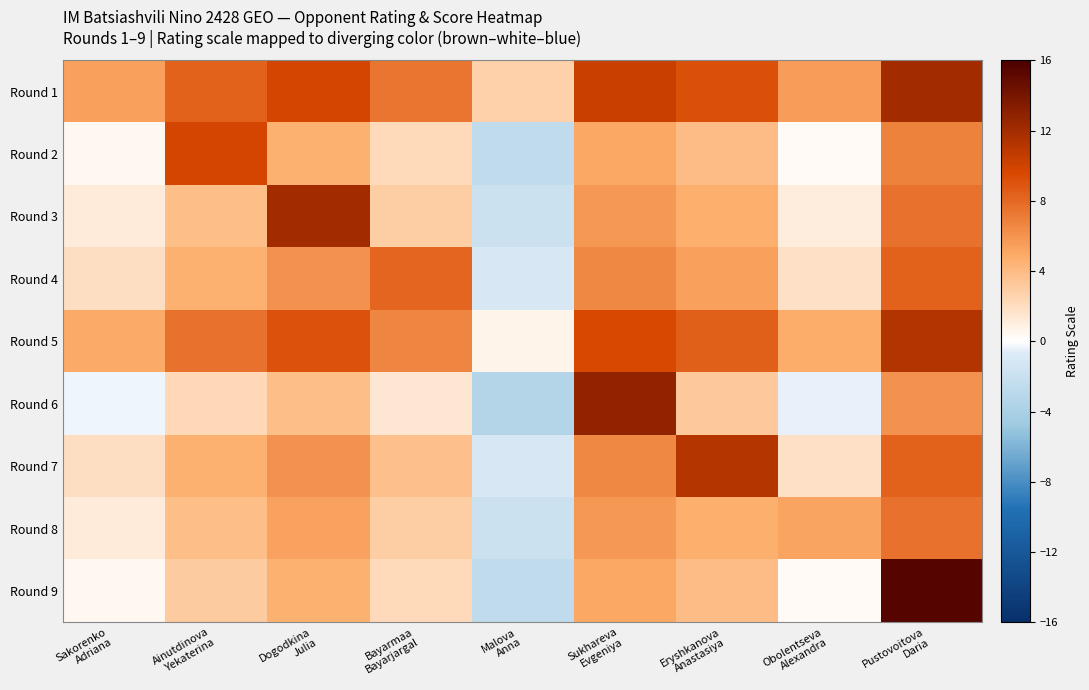

Which series changed the most between Bayarmaa Bayarjargal and Obolentseva Alexandra?

Round 4